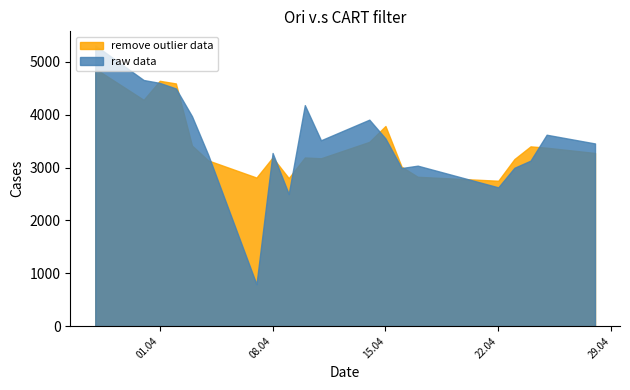

What is the highest value of the remove outlier data series?

4870